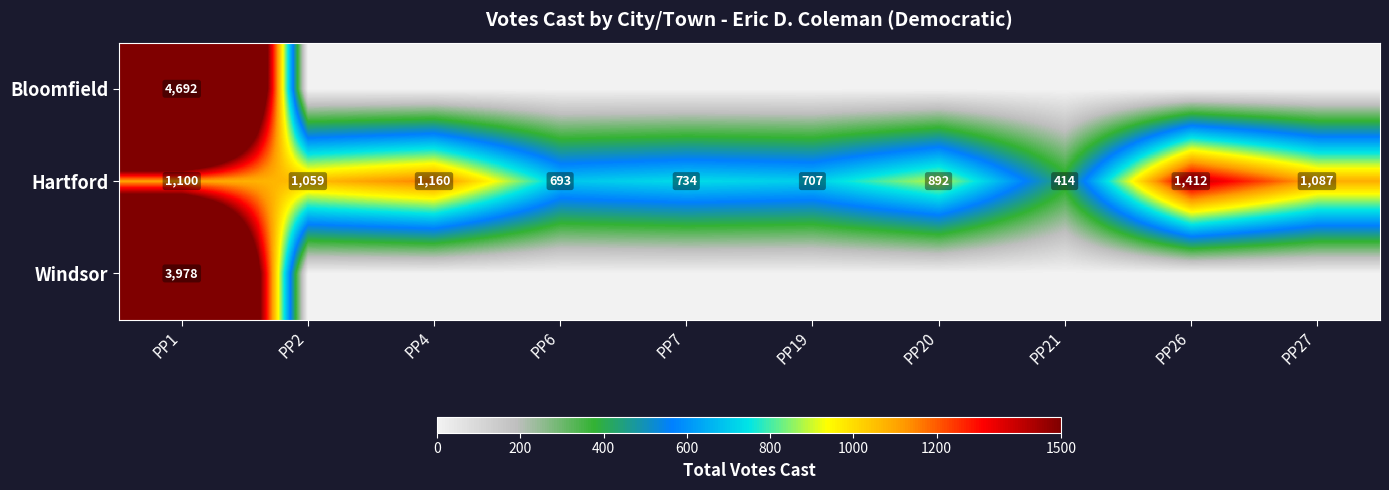

At PP1, list the series in order from largest to smallest.

Bloomfield, Windsor, Hartford